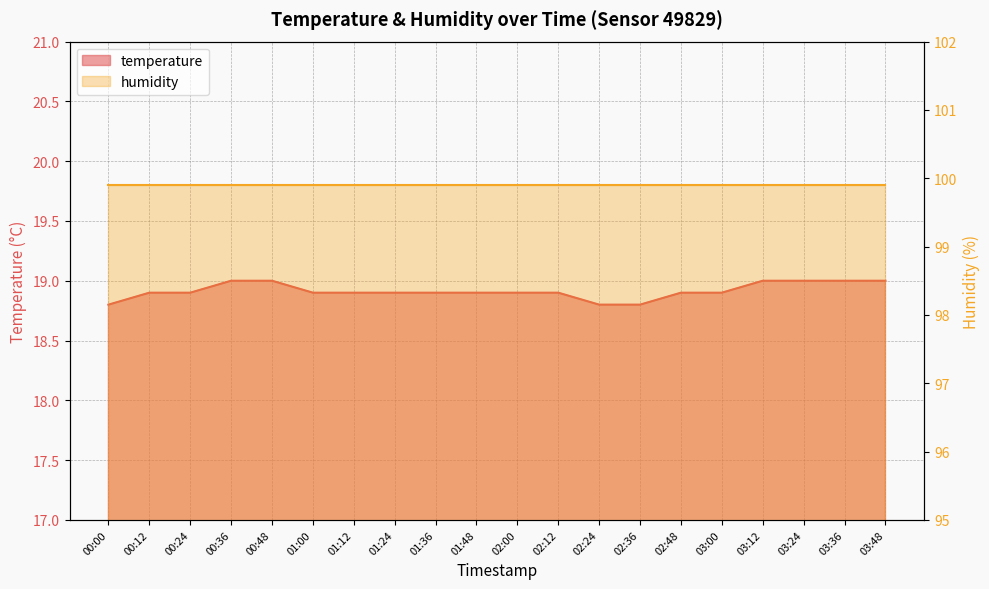

At which category does the chart reach its minimum across all series?

00:00